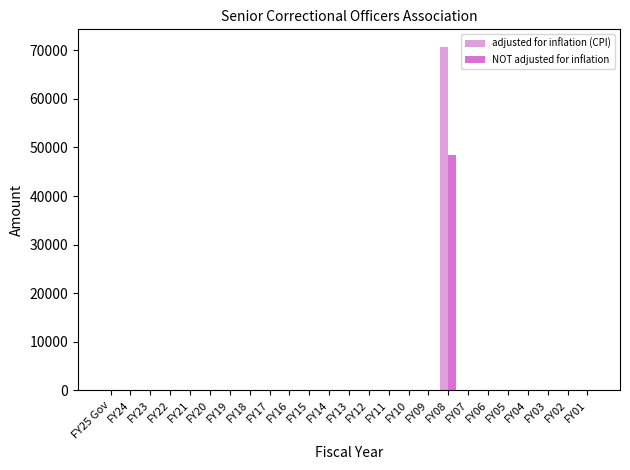

Reading left to right, what are all the values shown in this chart?

adjusted for inflation (CPI): FY25 Gov=0	FY24=0	FY23=0	FY22=0	FY21=0	FY20=0	FY19=0	FY18=0	FY17=0	FY16=0	FY15=0	FY14=0	FY13=0	FY12=0	FY11=0	FY10=0	FY09=0	FY08=70780	FY07=0	FY06=0	FY05=0	FY04=0	FY03=0	FY02=0	FY01=0
NOT adjusted for inflation: FY25 Gov=0	FY24=0	FY23=0	FY22=0	FY21=0	FY20=0	FY19=0	FY18=0	FY17=0	FY16=0	FY15=0	FY14=0	FY13=0	FY12=0	FY11=0	FY10=0	FY09=0	FY08=48426	FY07=0	FY06=0	FY05=0	FY04=0	FY03=0	FY02=0	FY01=0